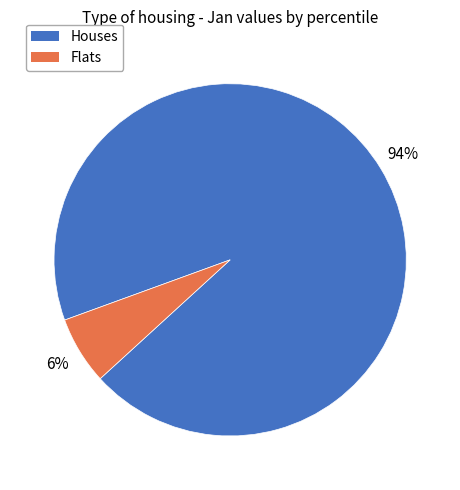

To the nearest percent, what is the average slice percentage?

50%